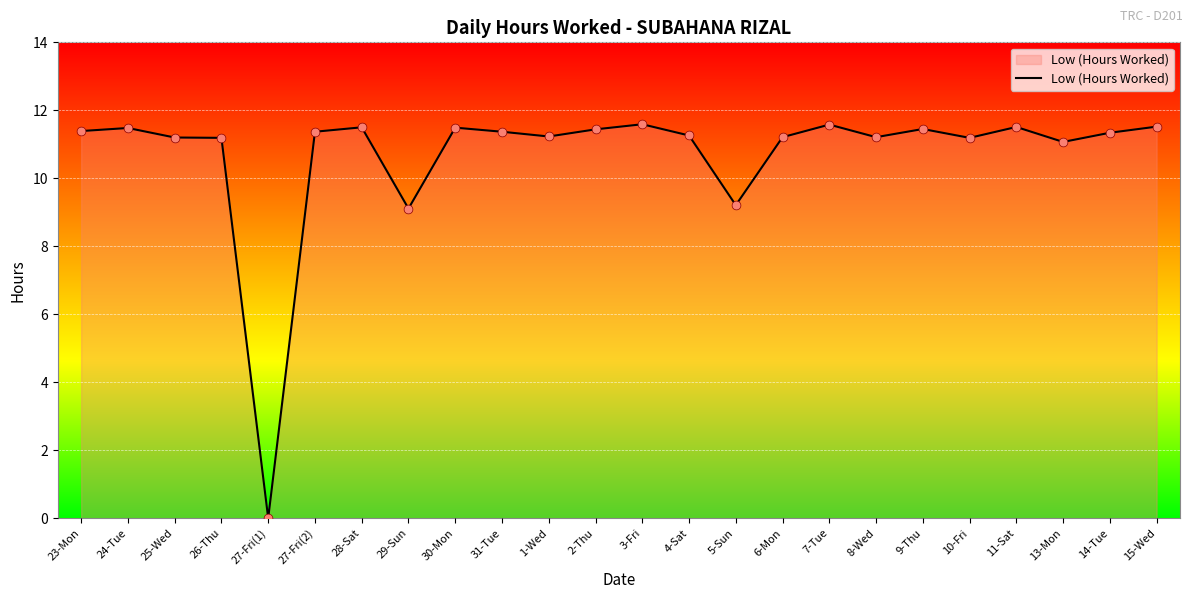

What is the change in value from 11-Sat to 13-Mon?

-0.4